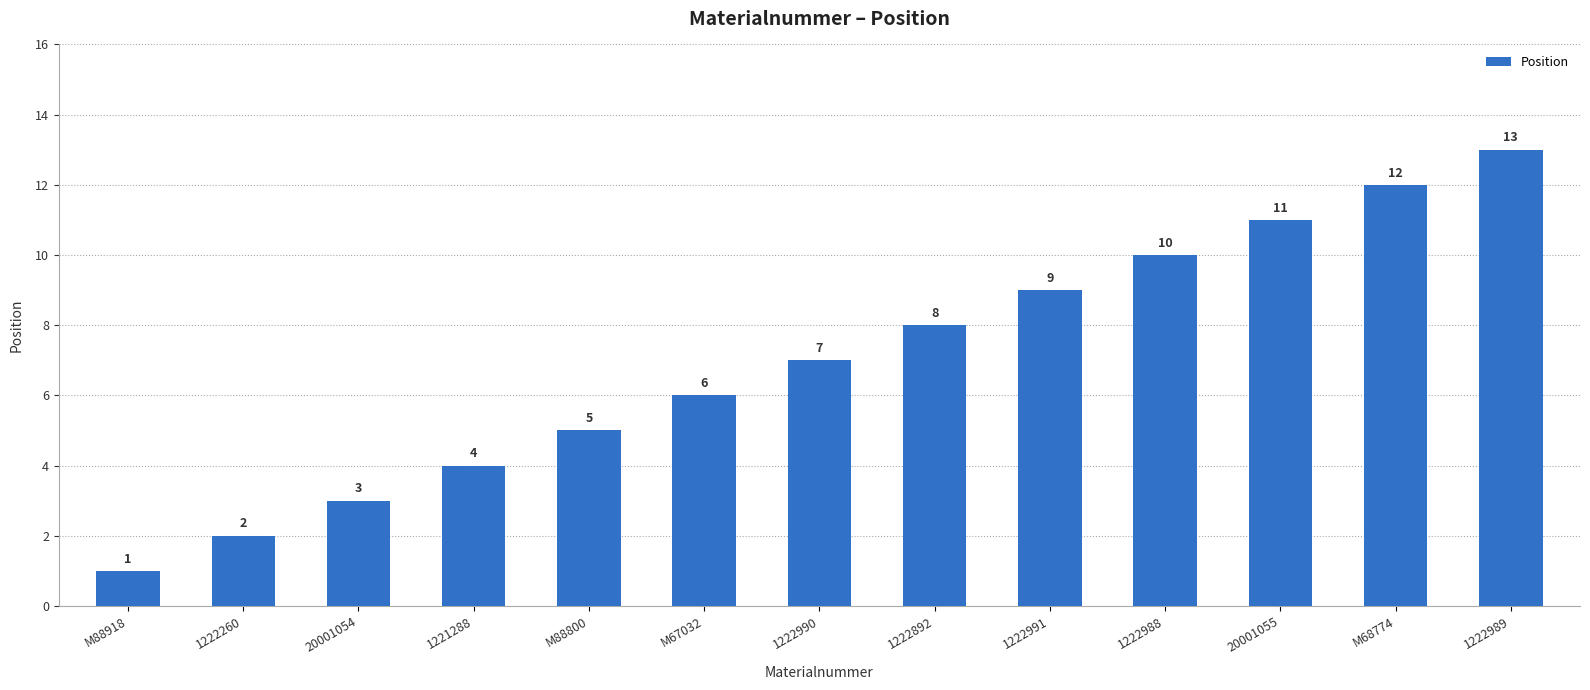

Approximately how many times larger is the value at 1222990 compared to M88918?

7.0